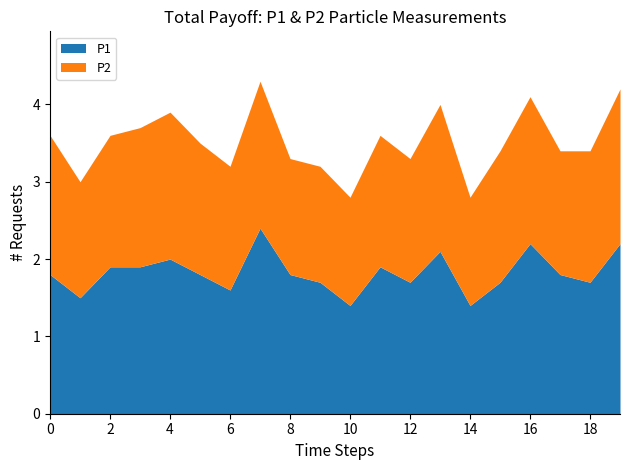

Count the P2 values in the range 1 to 2.

20